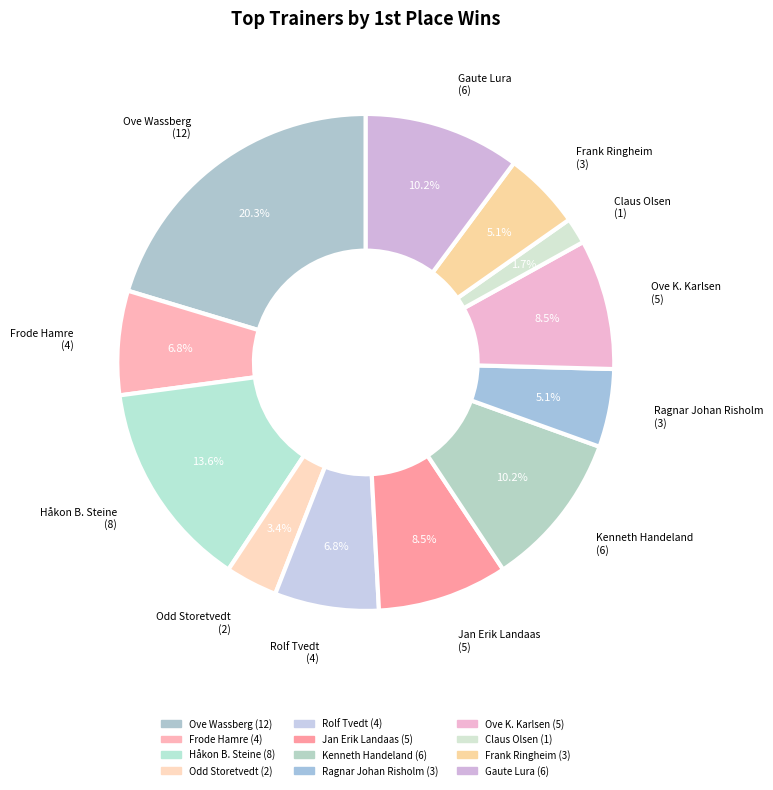

What percentage is the Jan Erik Landaas slice, to the nearest percent?

8%